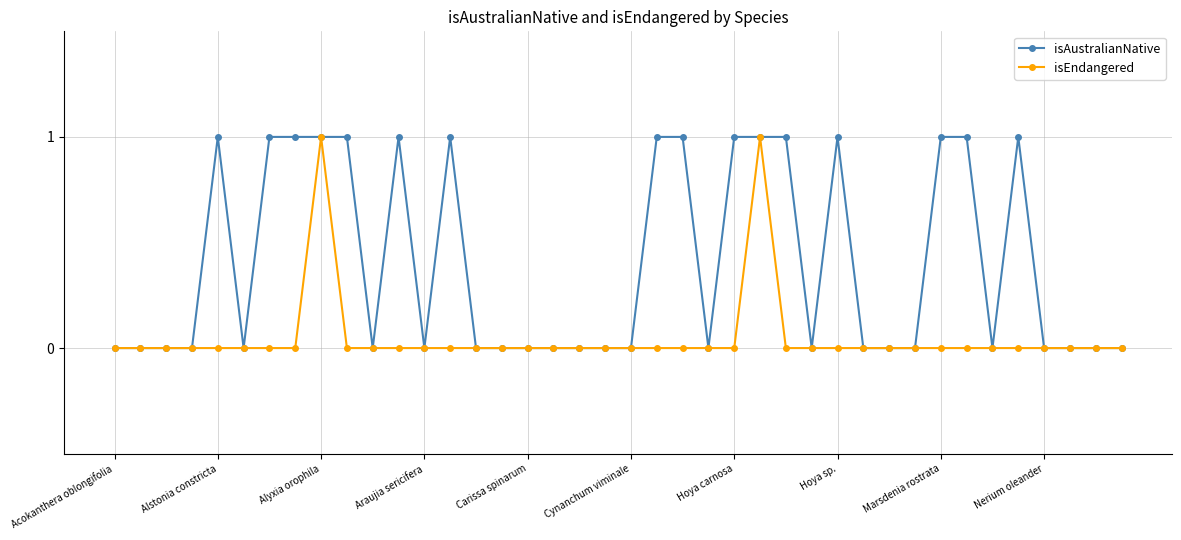

Which series has the largest total across all categories?

isAustralianNative